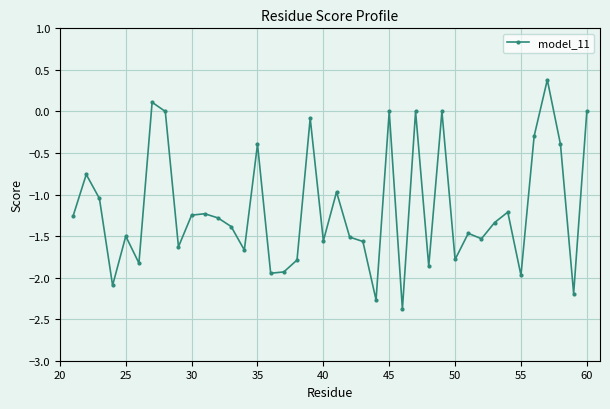

What is the greatest value displayed?

0.4